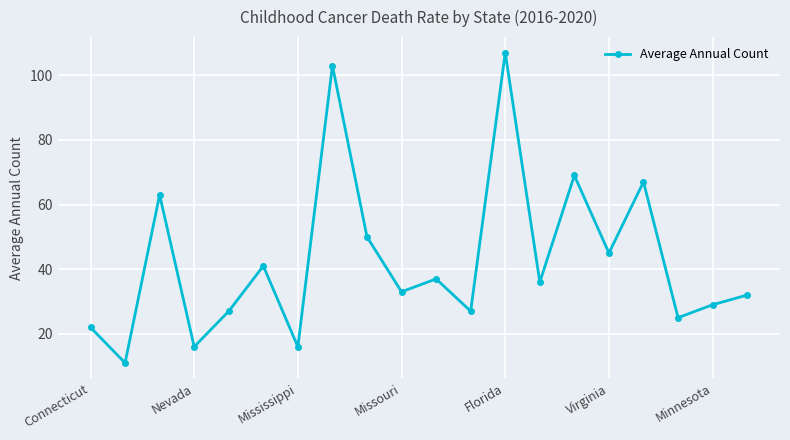

How many points are lower than both their immediate neighbors (excluding endpoints)?

8